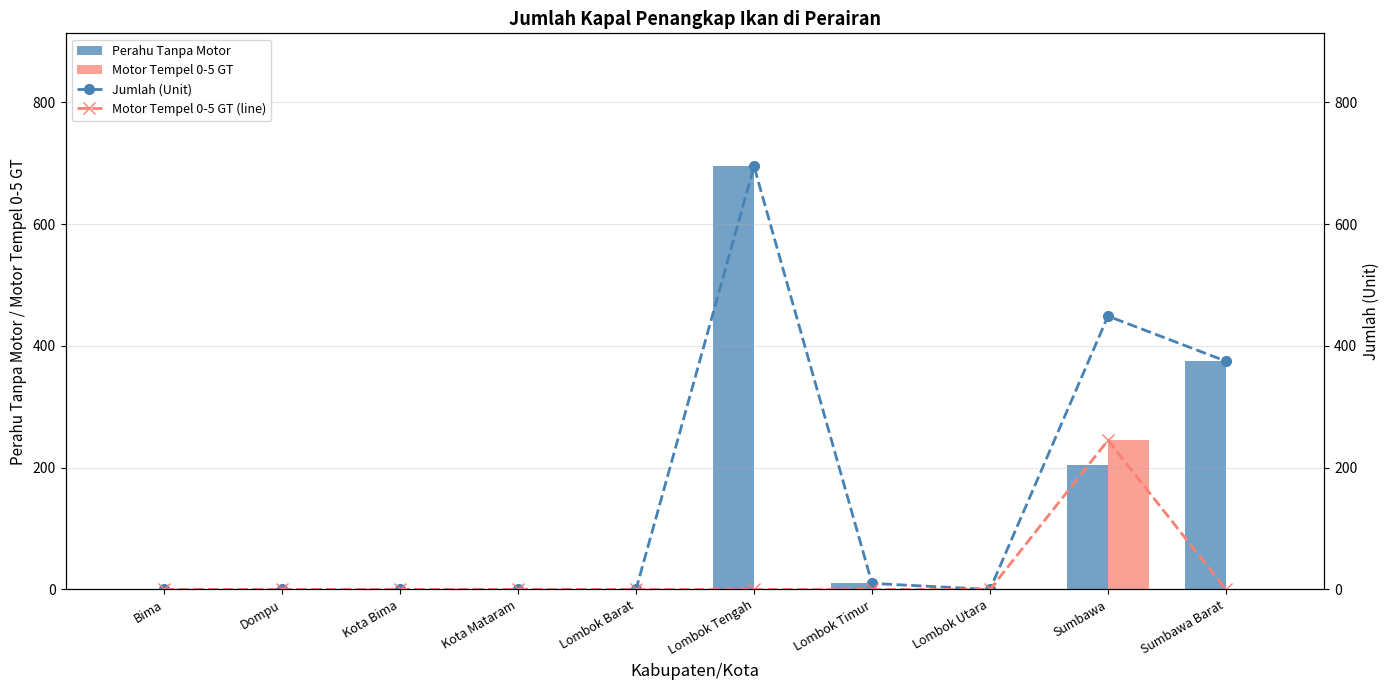

List the labels in order of Perahu Tanpa Motor value, largest first.

Lombok Tengah, Sumbawa Barat, Sumbawa, Lombok Timur, Bima, Dompu, Kota Bima, Kota Mataram, Lombok Barat, Lombok Utara